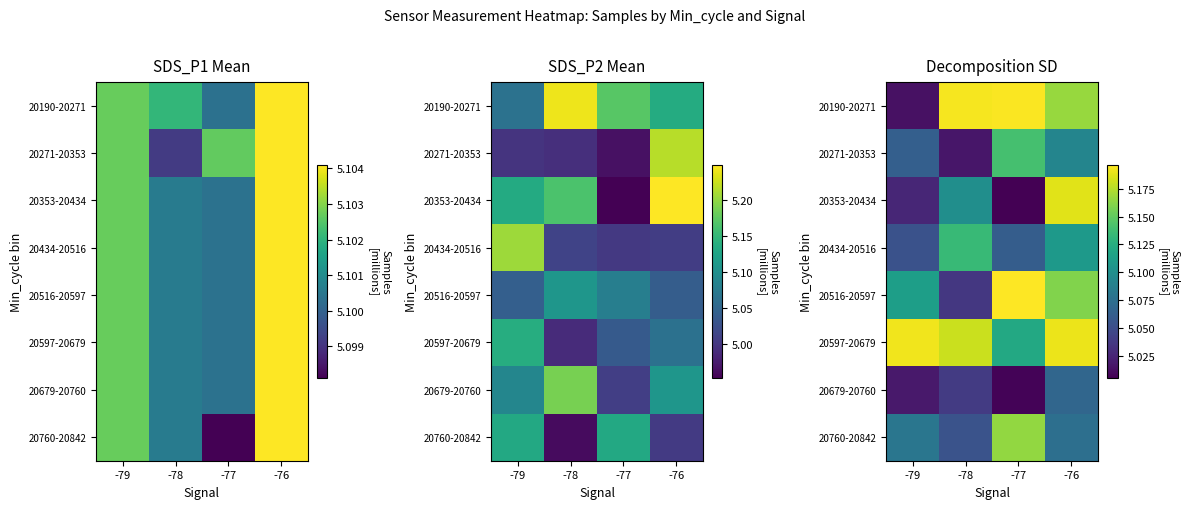

At how many categories does at least one series exceed 5?

4